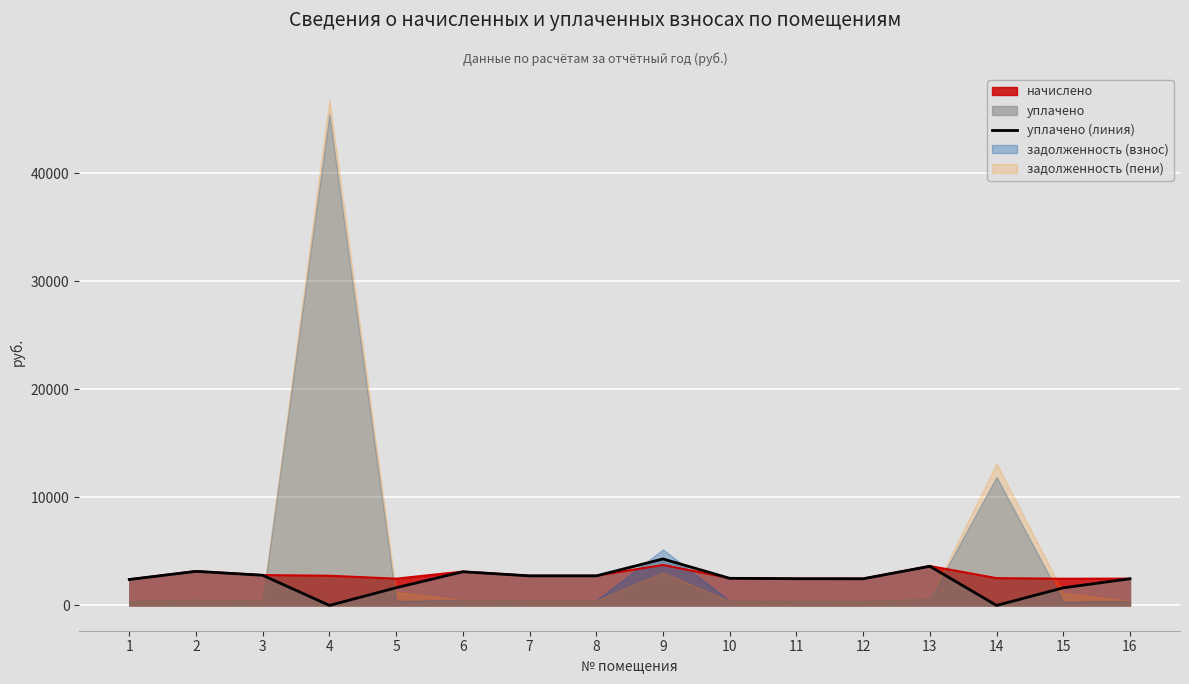

Reading left to right, transcribe all the data shown in this chart.

2397.8	3150.3	2789.4	0.0	1634.1	3113.5	2734.3	2734.3	4300.0	2508.0	2471.2	2465.6	3621.2	0.0	1627.0	2465.2